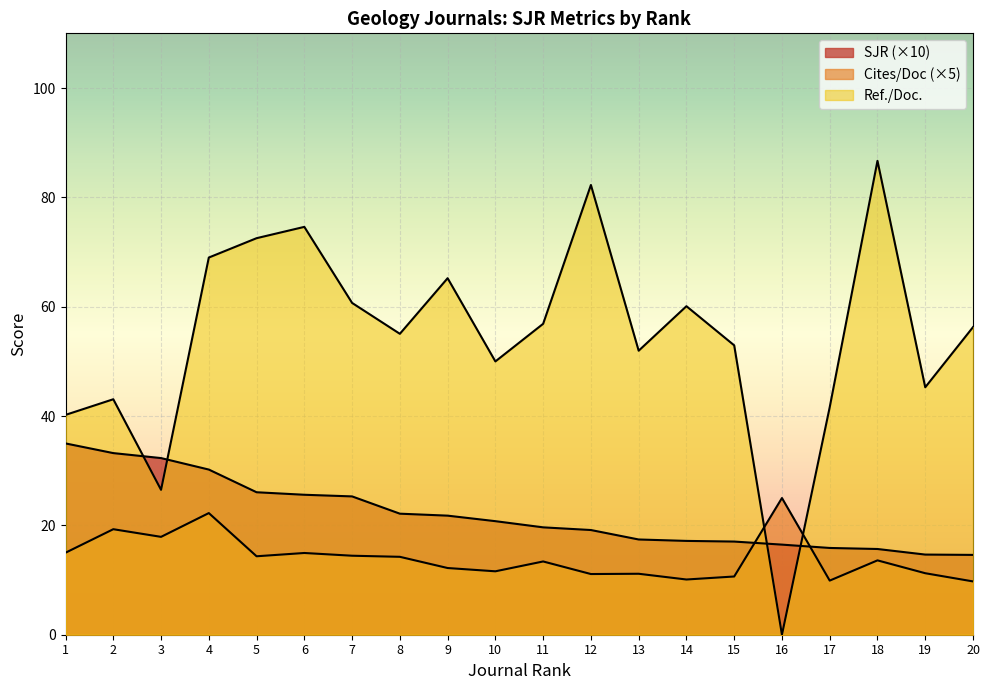

List the labels in order of Ref. / Doc. value, smallest first.

16, 3, 1, 17, 2, 19, 10, 13, 15, 8, 20, 11, 14, 7, 9, 4, 5, 6, 12, 18